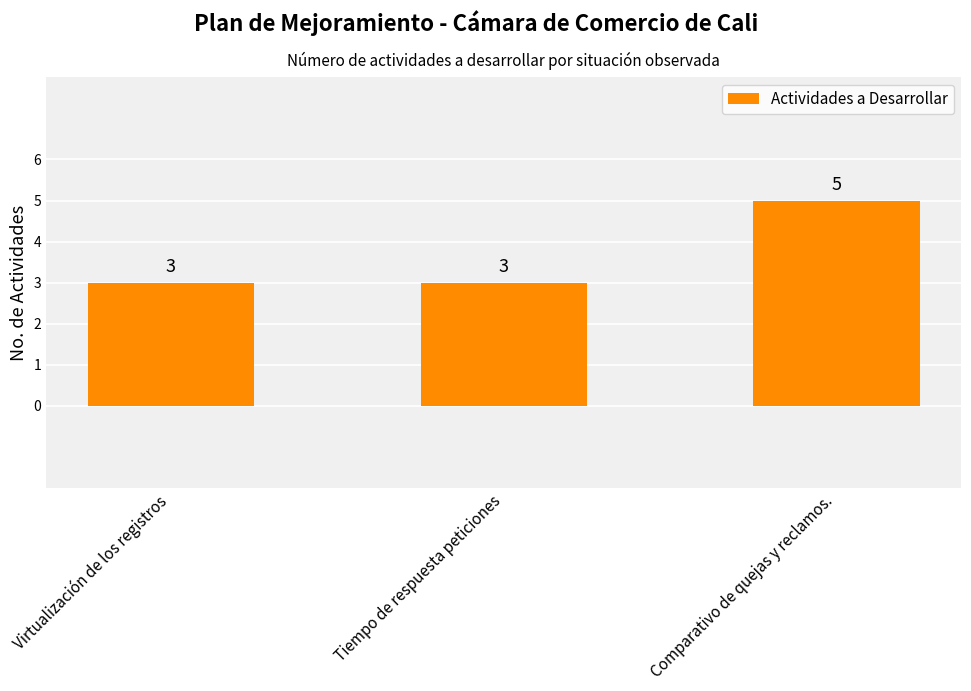

What is the difference between the values at Comparativo de quejas y reclamos. and Tiempo de respuesta peticiones?

2